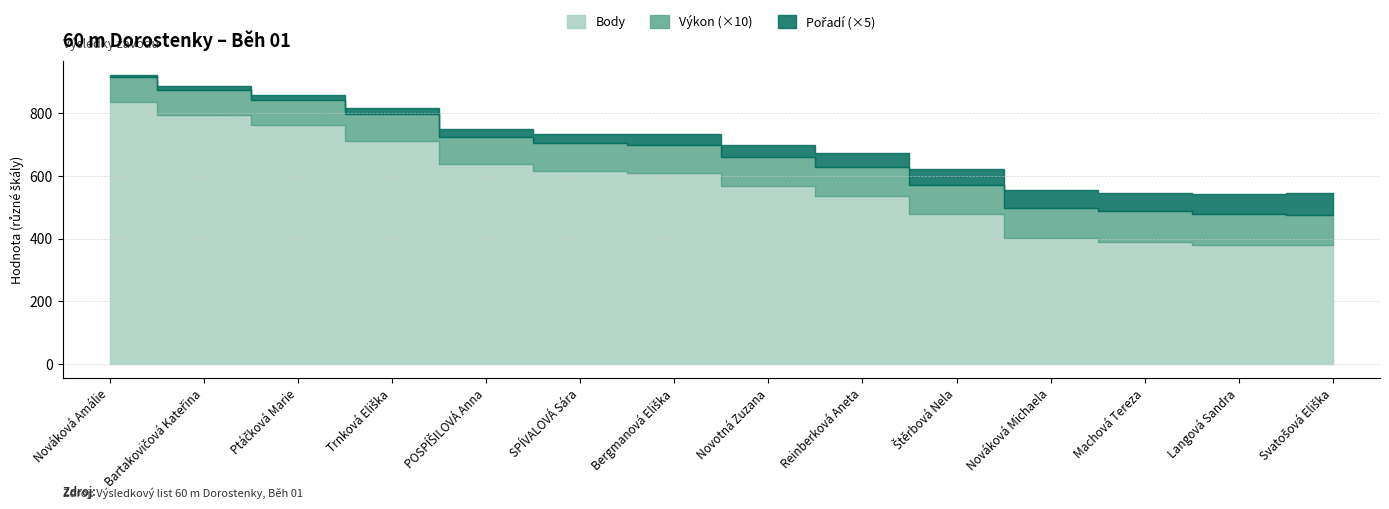

Does the chart have visible grid lines?

Yes